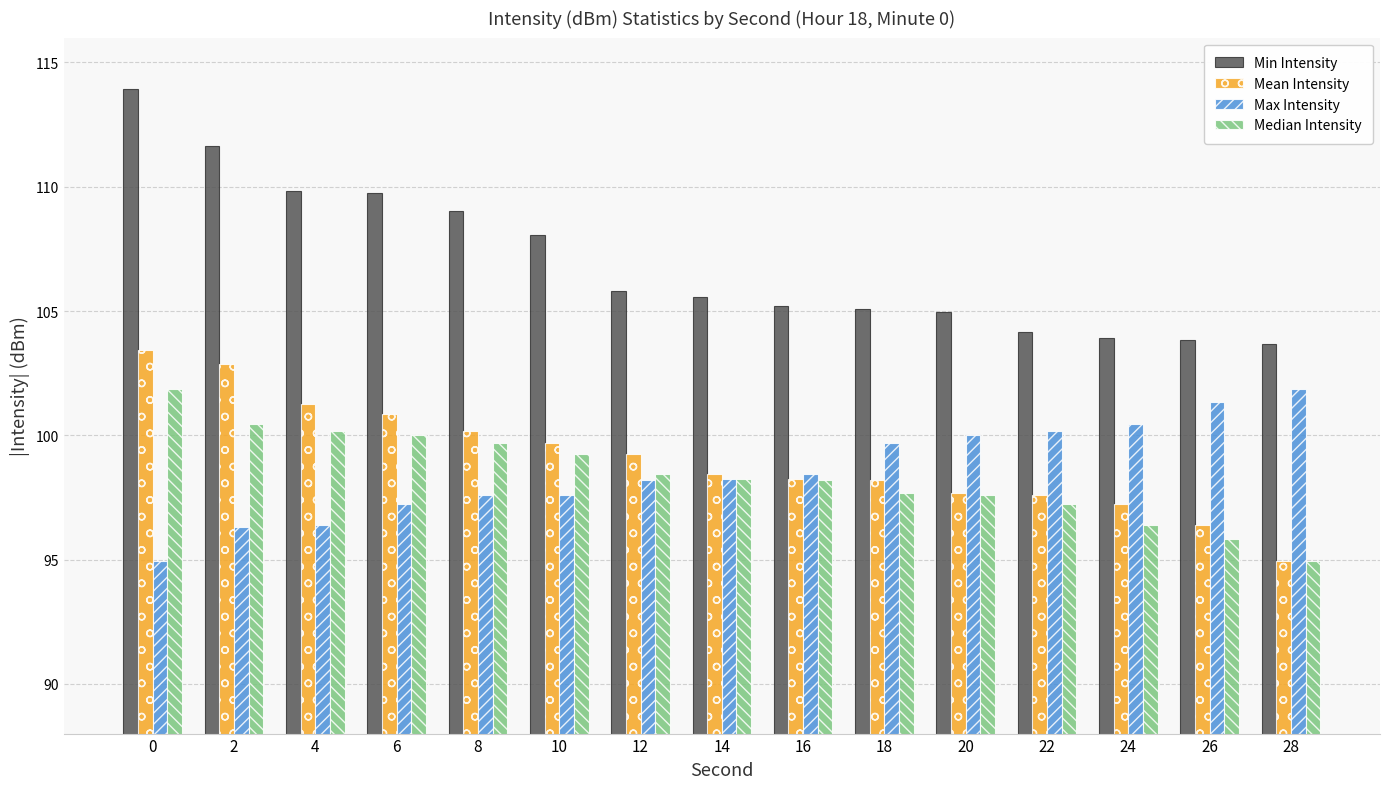

At which label does Max Intensity reach its peak?

28